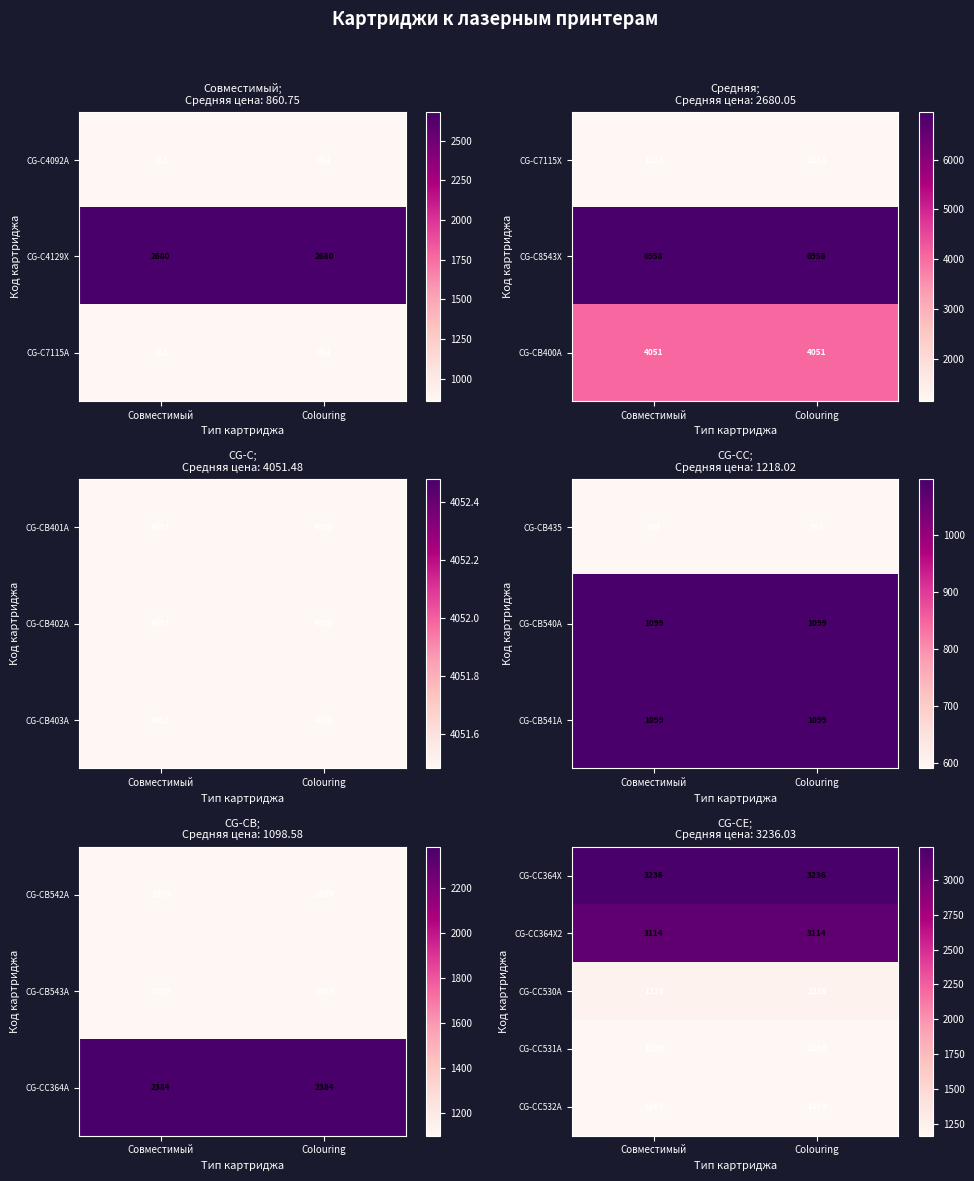

Count the number of data series in this chart.

5